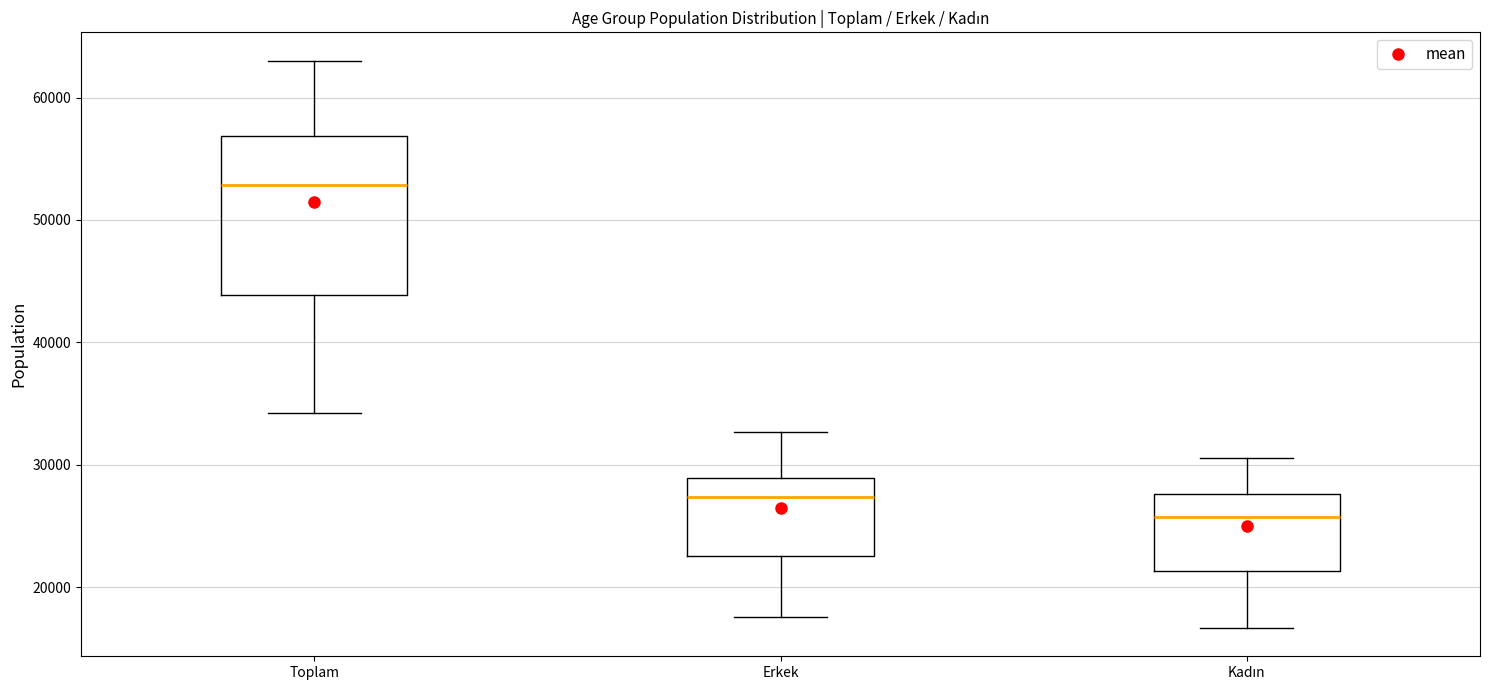

Reading left to right, read every box against the y-axis: the position of its median line, the range the box covers, and the ends of its whiskers. The values are not printed on the chart, so give them approximately, as read against the axis.

Toplam: median 53000, box 44000 to 57000, whiskers 34000 to 63000
Erkek: median 27000, box 23000 to 29000, whiskers 18000 to 33000
Kadın: median 26000, box 21000 to 28000, whiskers 17000 to 31000